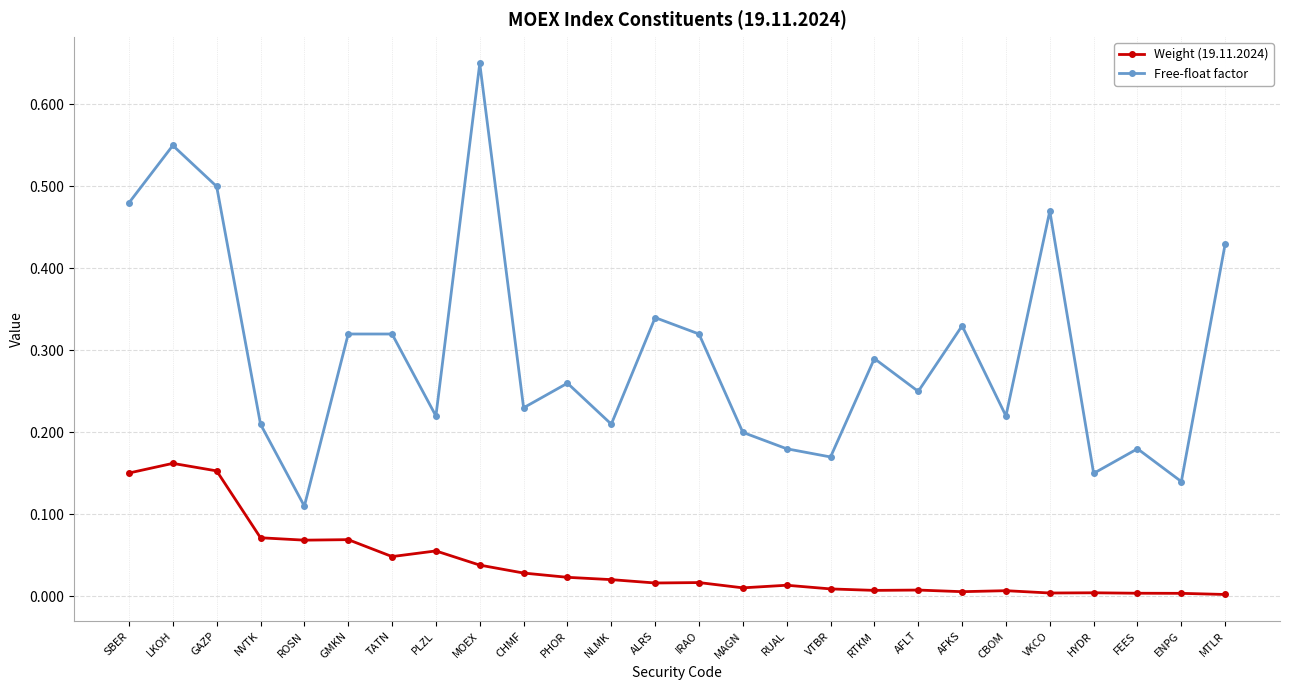

Is the value of Weight (19.11.2024) at CHMF greater than the value of Free-float factor at ALRS?

No